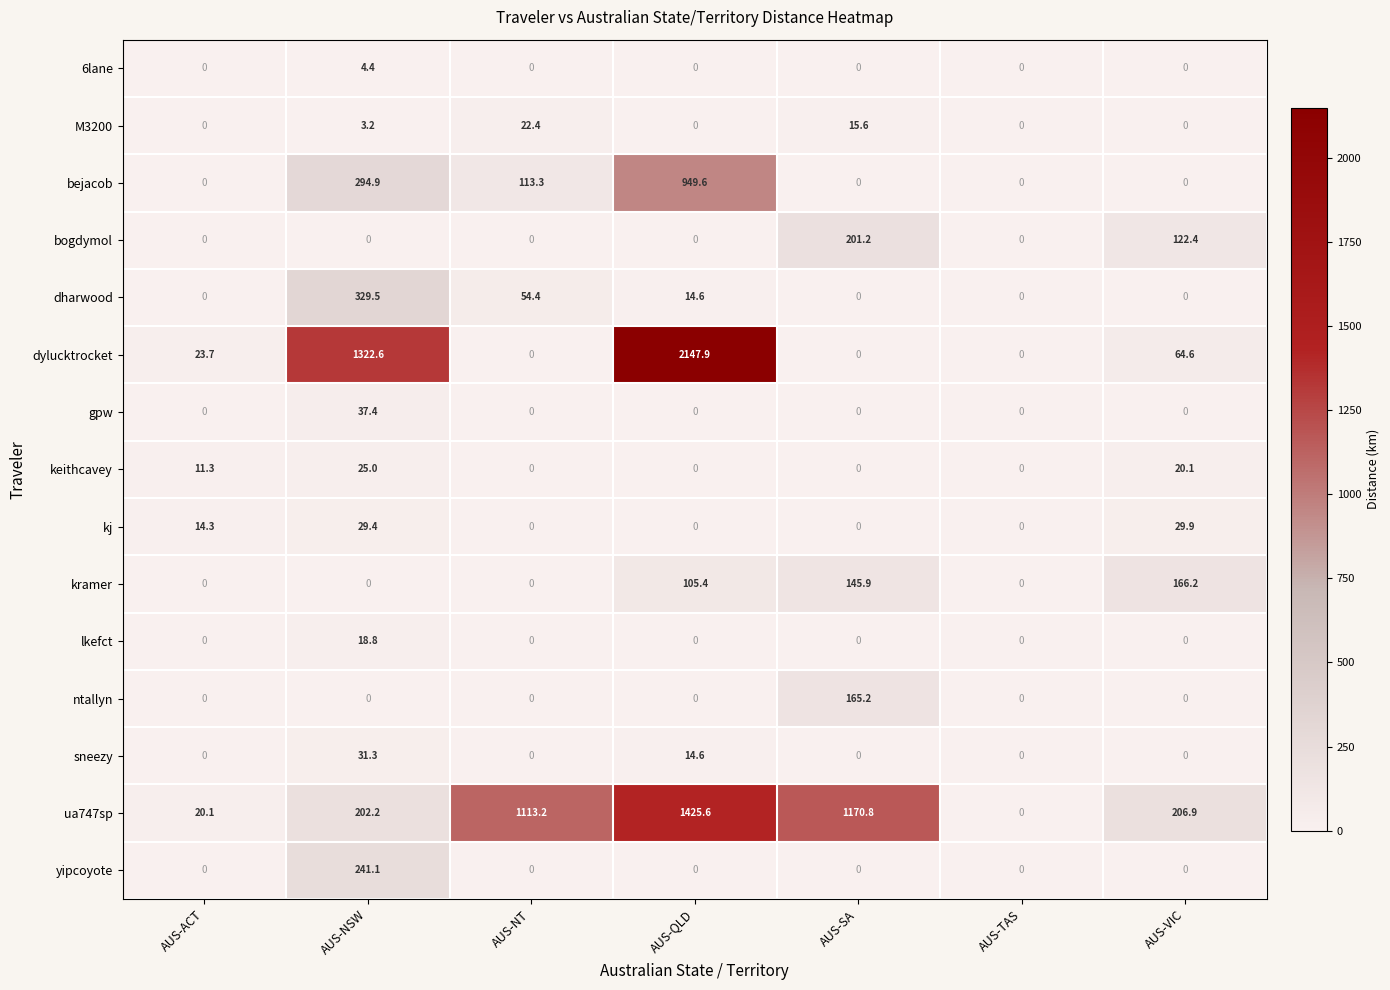

What is the sum of all M3200 values?

41.2